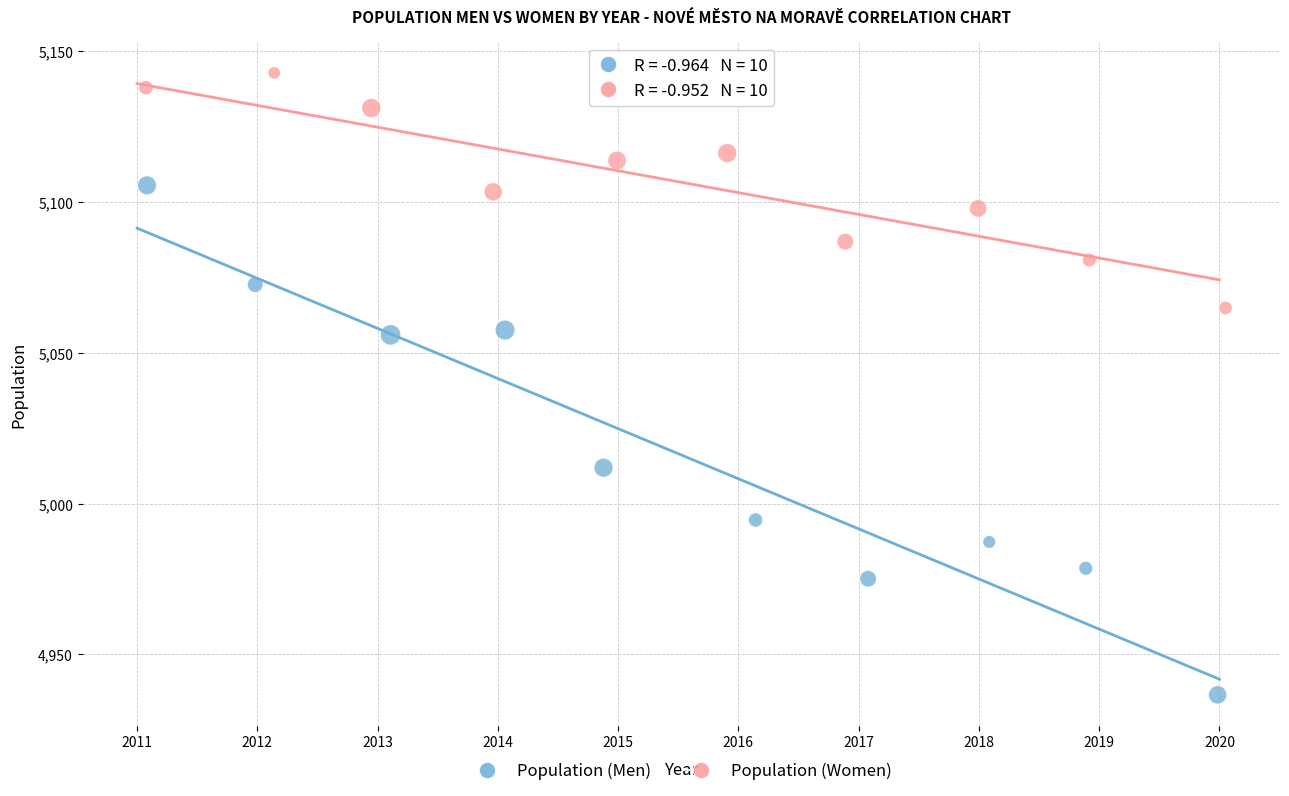

Which series has the widest spread of Y values?

Population (Men)